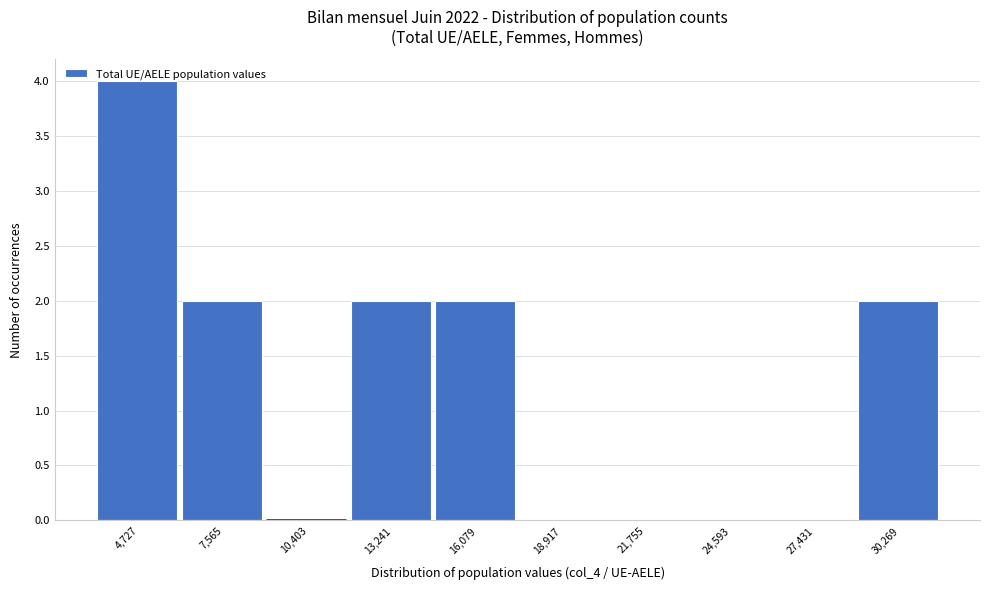

Over which range of the x-axis is the bar tallest?

3500 to 6000